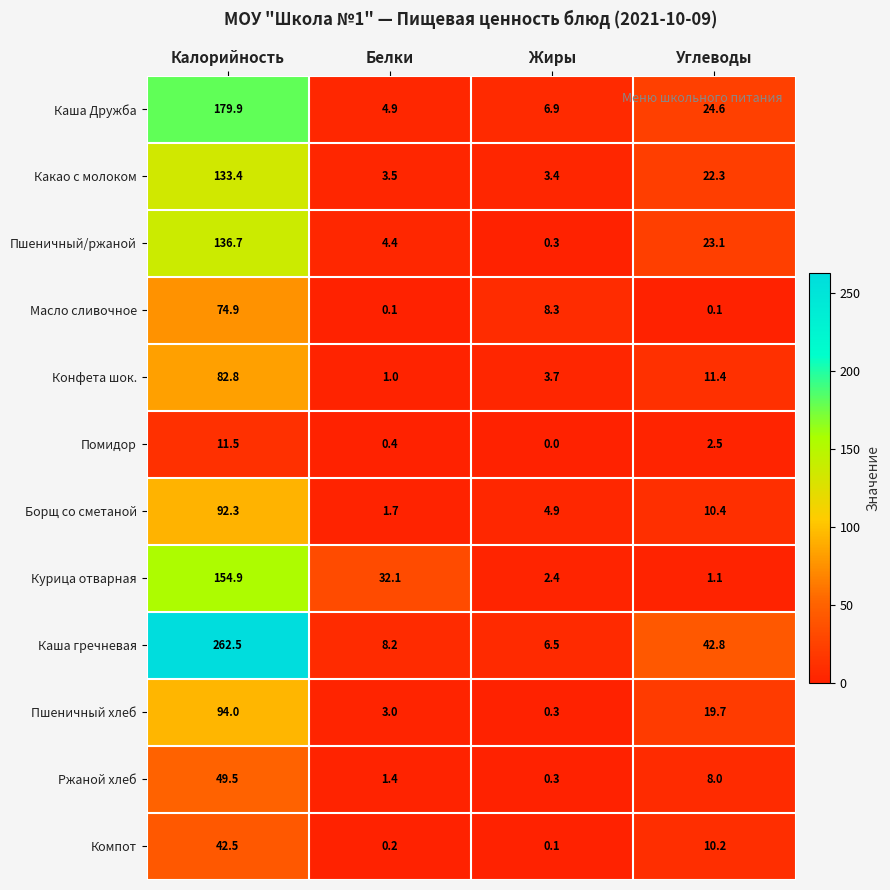

What is the sum of the Компот values at Жиры and Белки?

0.3